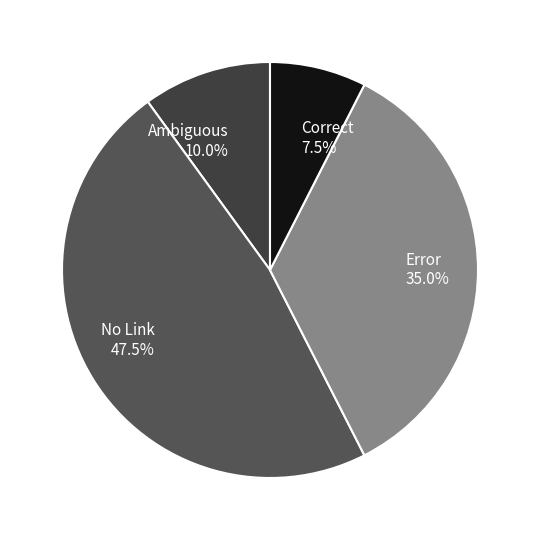

Is the sum of Error and No Link greater than half?

Yes